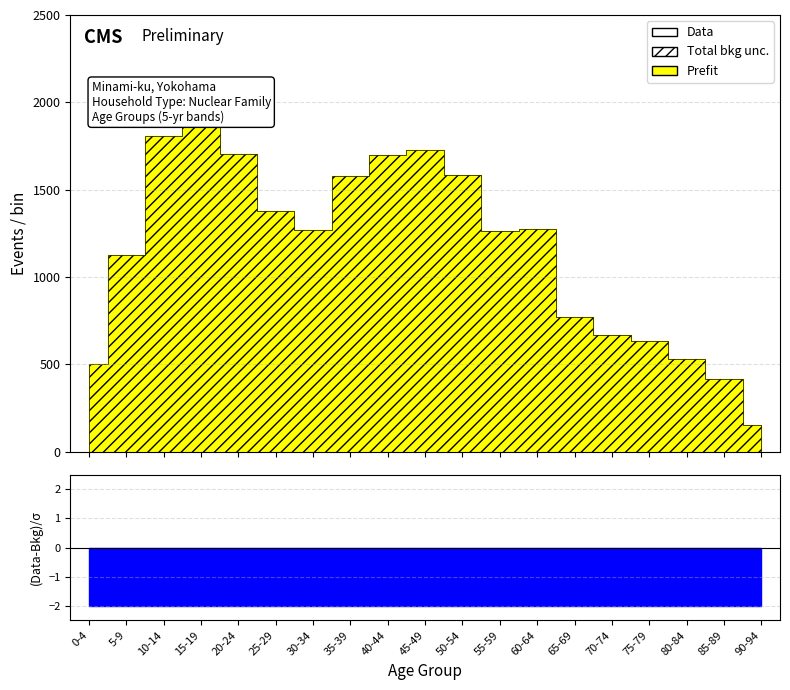

Is the value of Prefit at 20-24 greater than the value of Total bkg unc. at 0-4?

Yes